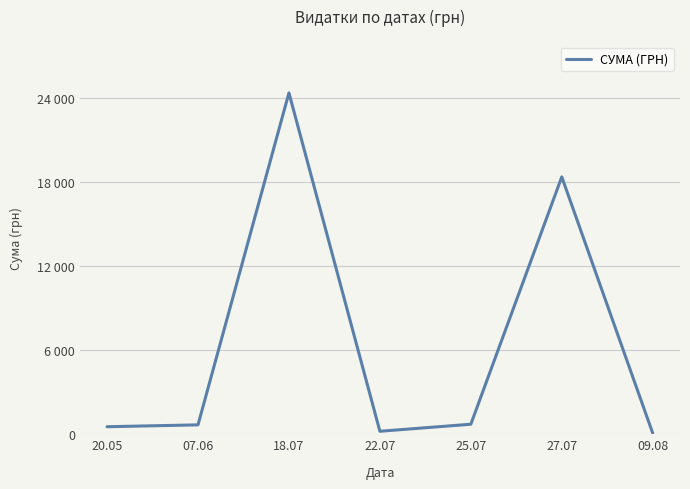

Reading left to right, list all the values displayed in this chart.

537.0	670.0	24369.0	212.6	715.0	18372.0	77.4